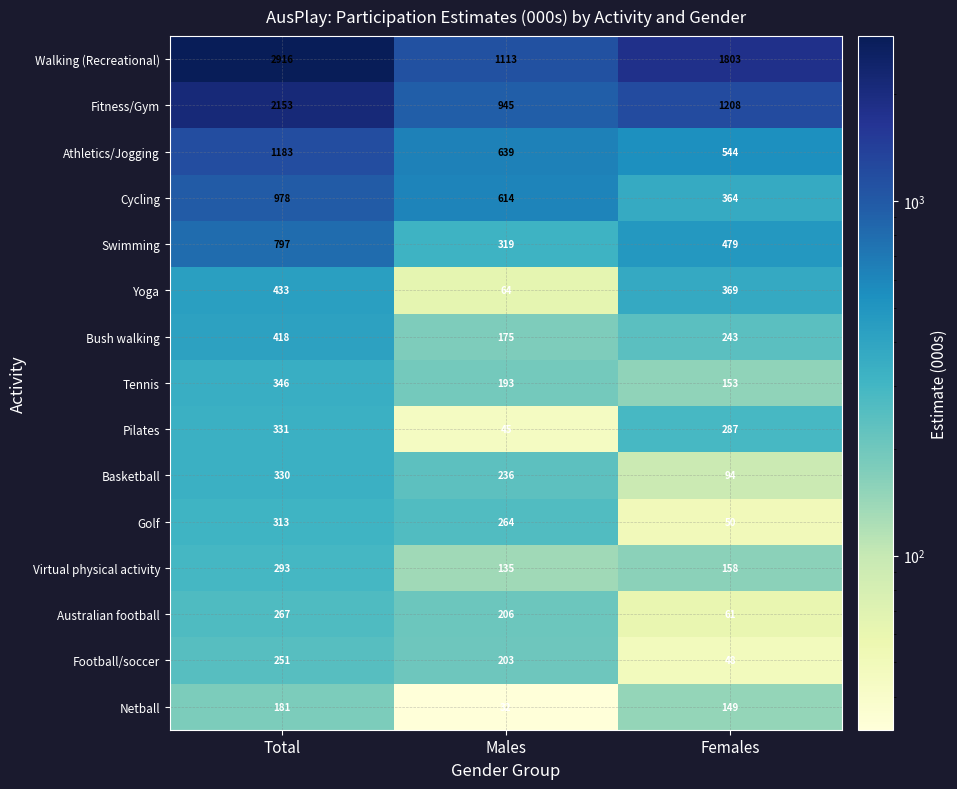

At which category is the sum across all series the highest?

Total